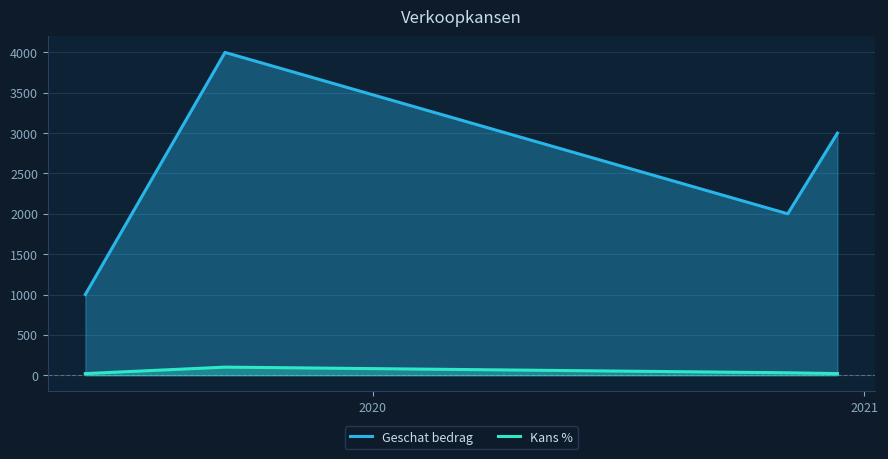

True or false: Kans % and Geschat bedrag cross at least once.

False